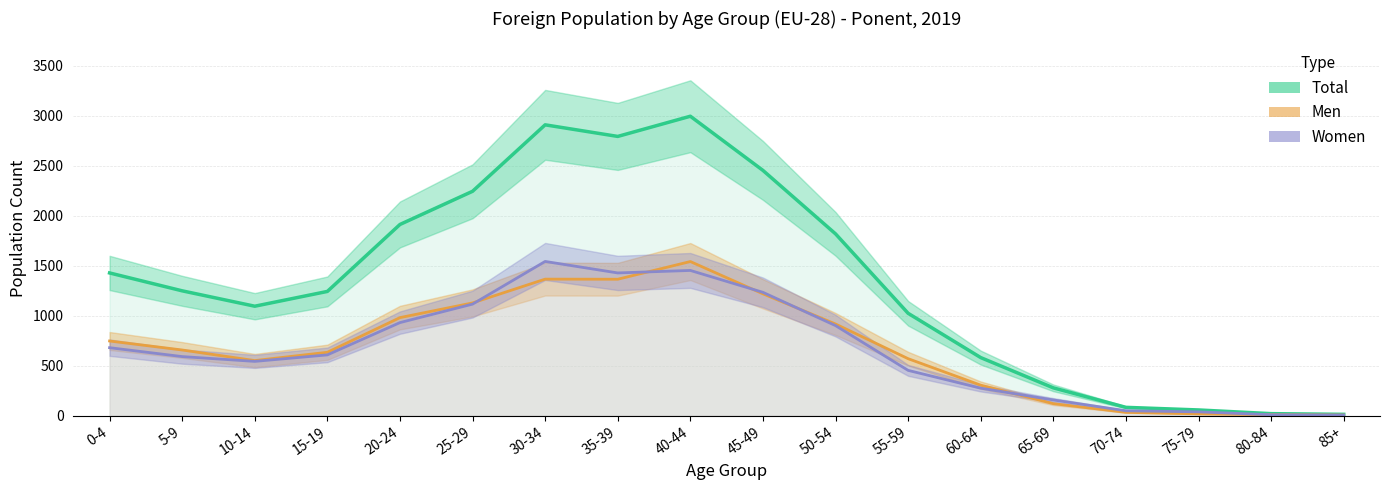

What value does the Total series have at 55-59, to the nearest 100?

1000